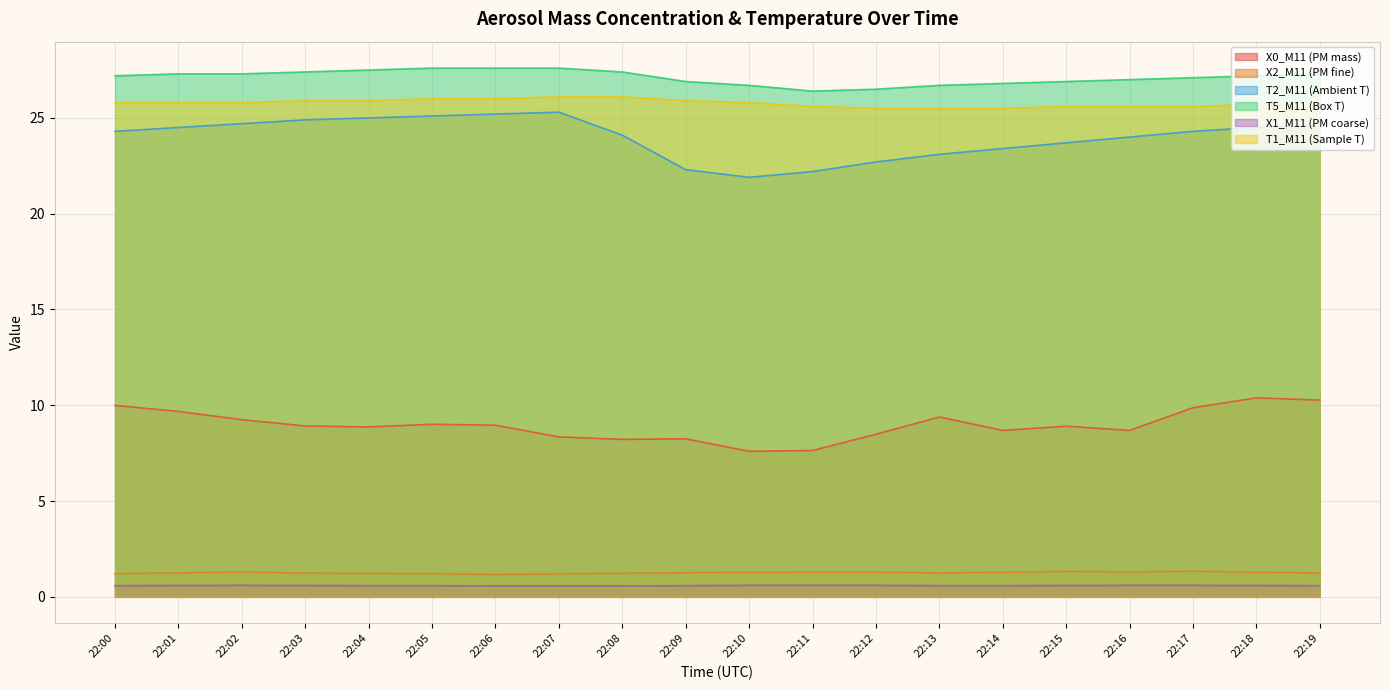

Is it true that T2_M11 (Ambient T) equals 25.1 at 22:05?

True